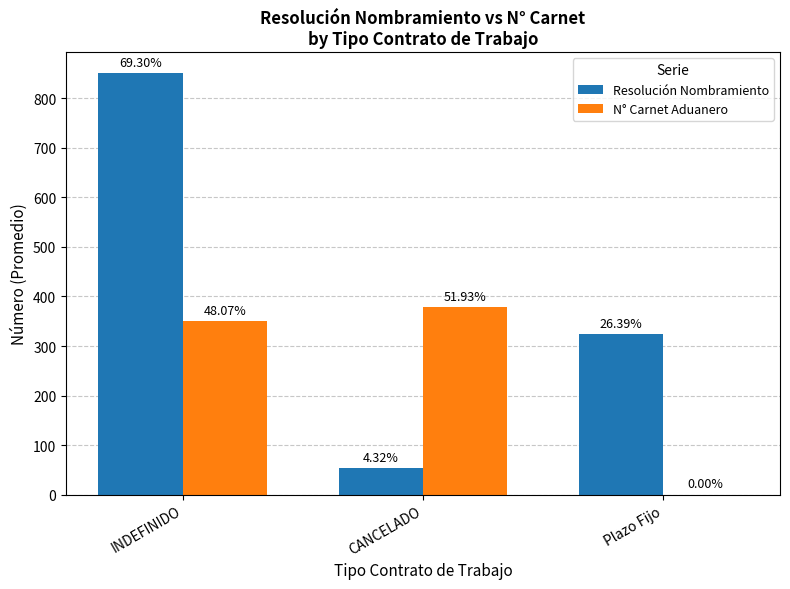

What are all the series names shown in the legend?

Resolución Nombramiento, N° Carnet Aduanero